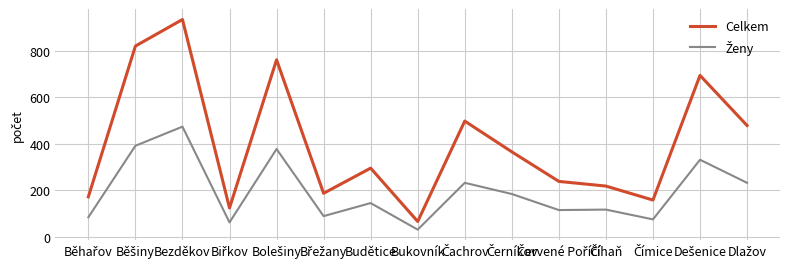

At how many categories does at least one series exceed 840?

1